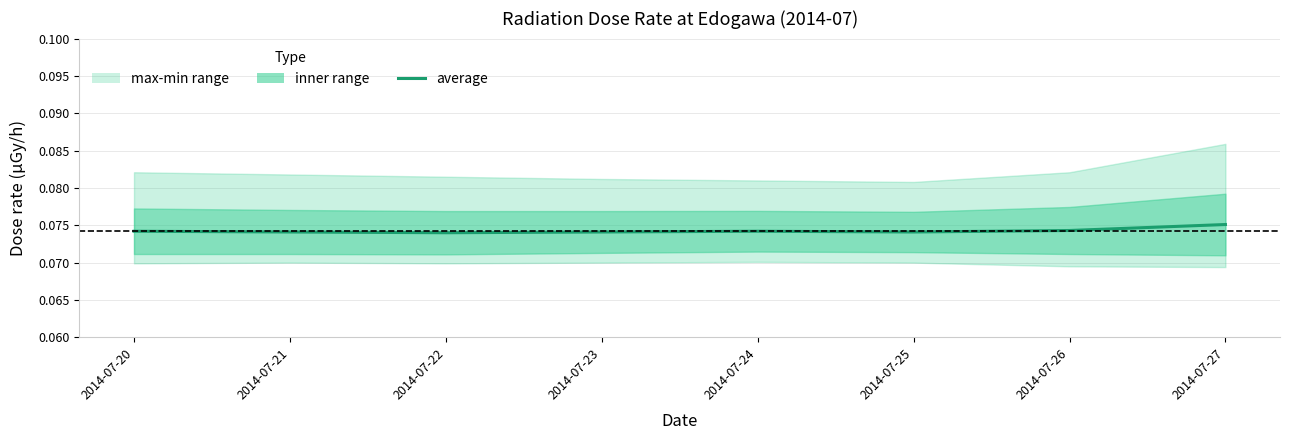

At which category does the data reach its first local peak?

2014-07-24